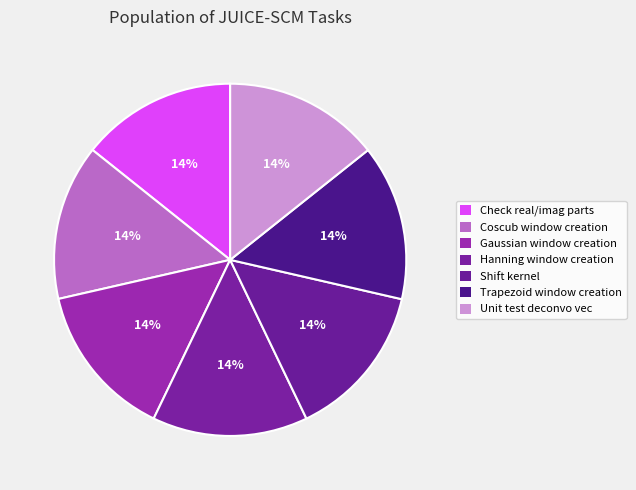

Combined, do Check real/imag parts and Unit test deconvo vec account for over 50%?

No